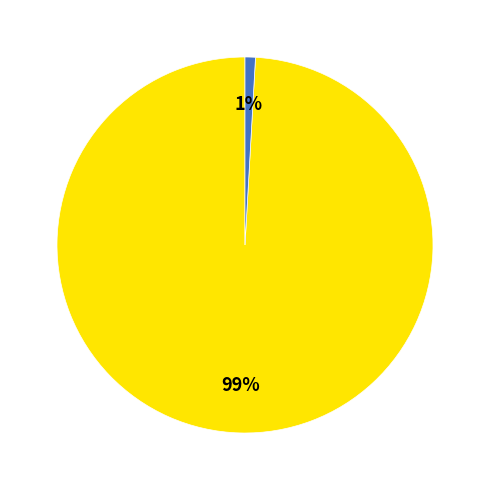

To the nearest percent, what is the average slice percentage?

50%